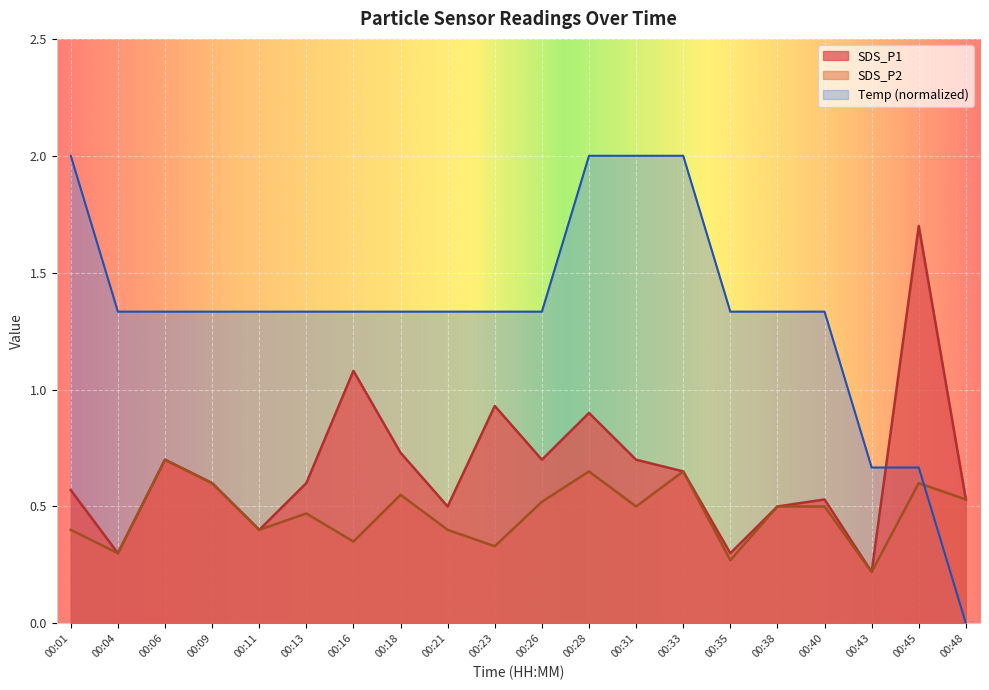

What is the average value of the Temp series?

1.3